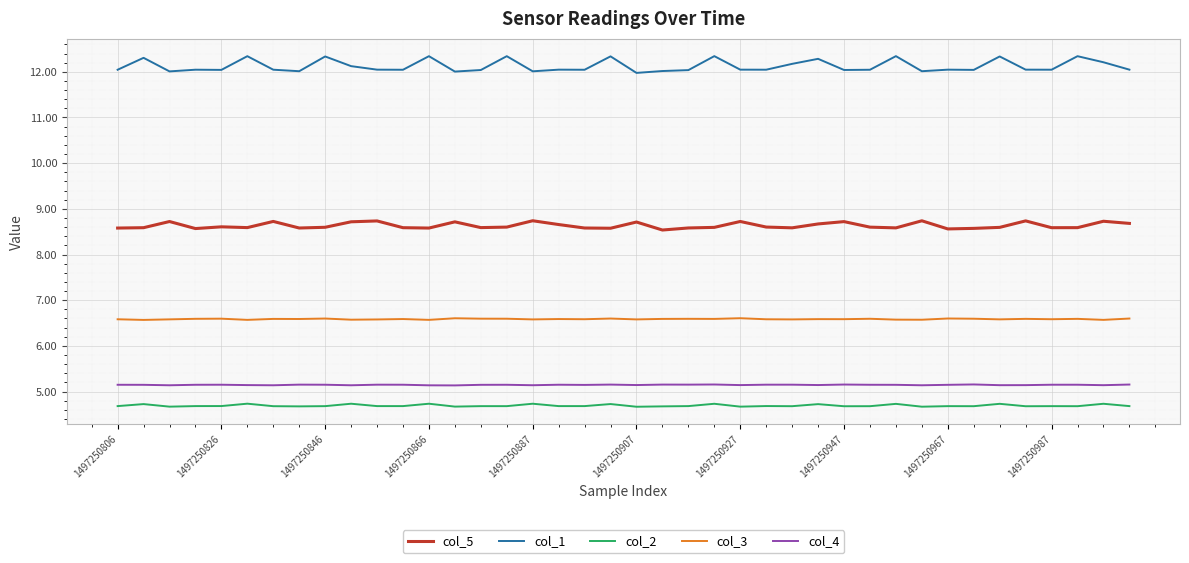

What is the minimum value for col_3?

6.6